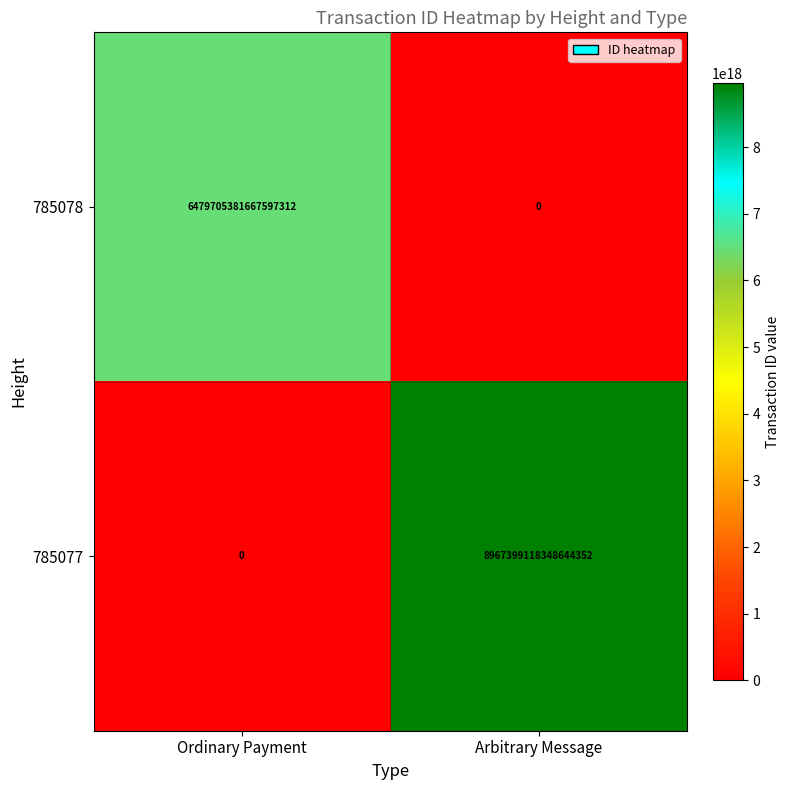

At which category does the chart reach its peak across all series?

Arbitrary Message